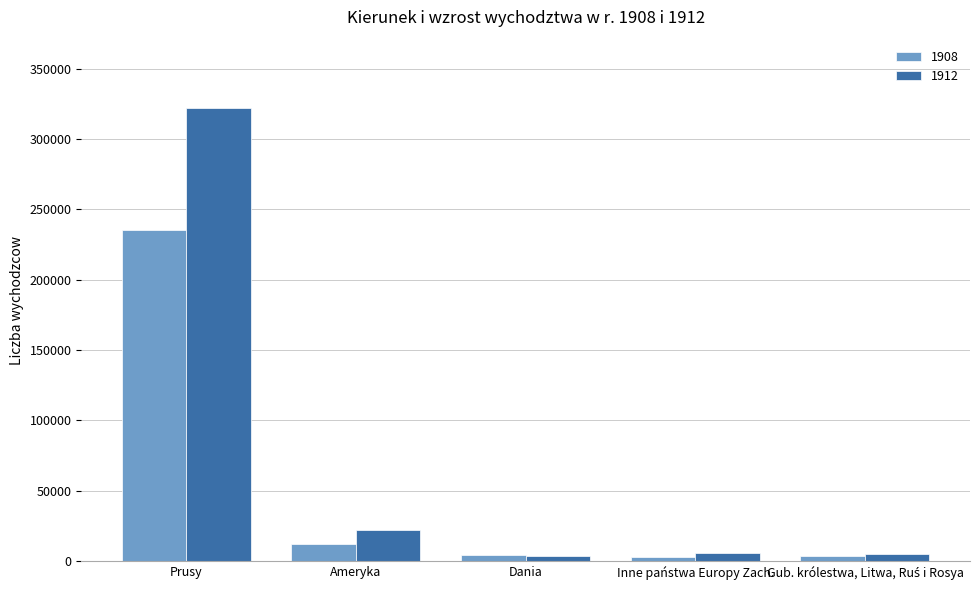

What is the total value across all series at Ameryka?

34790